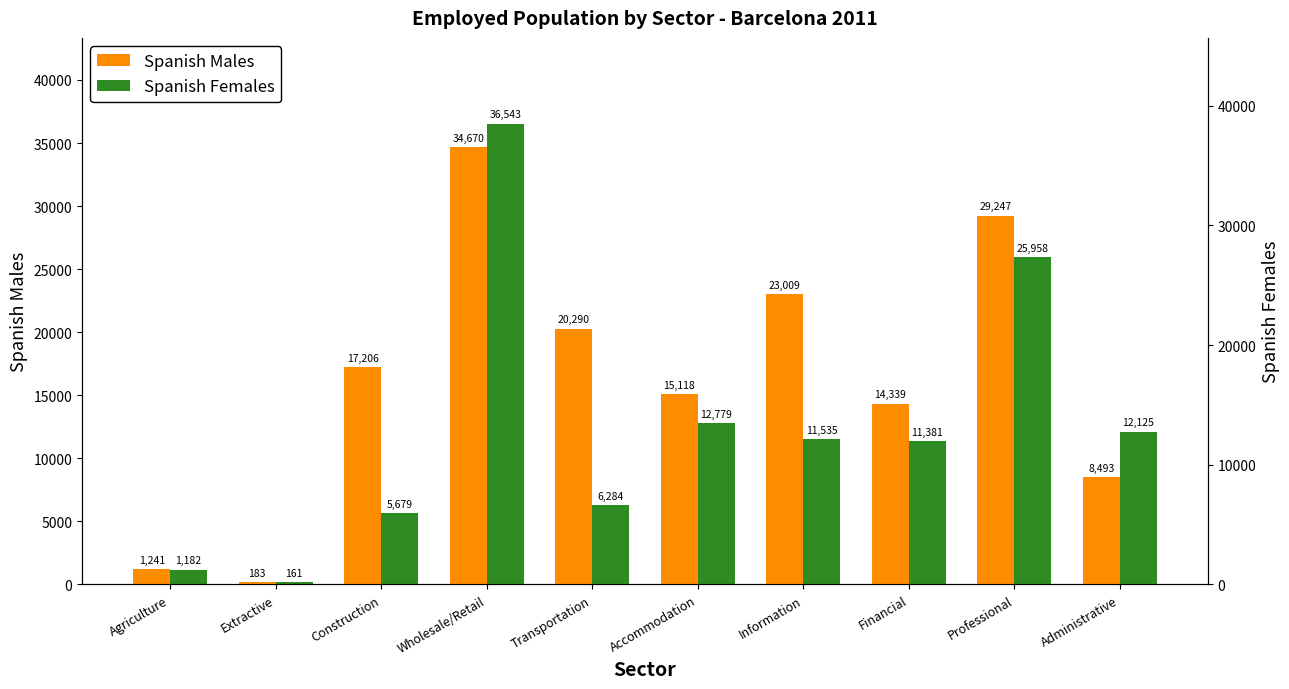

What is the sum of the Spanish Females values at Information and Professional?

37493